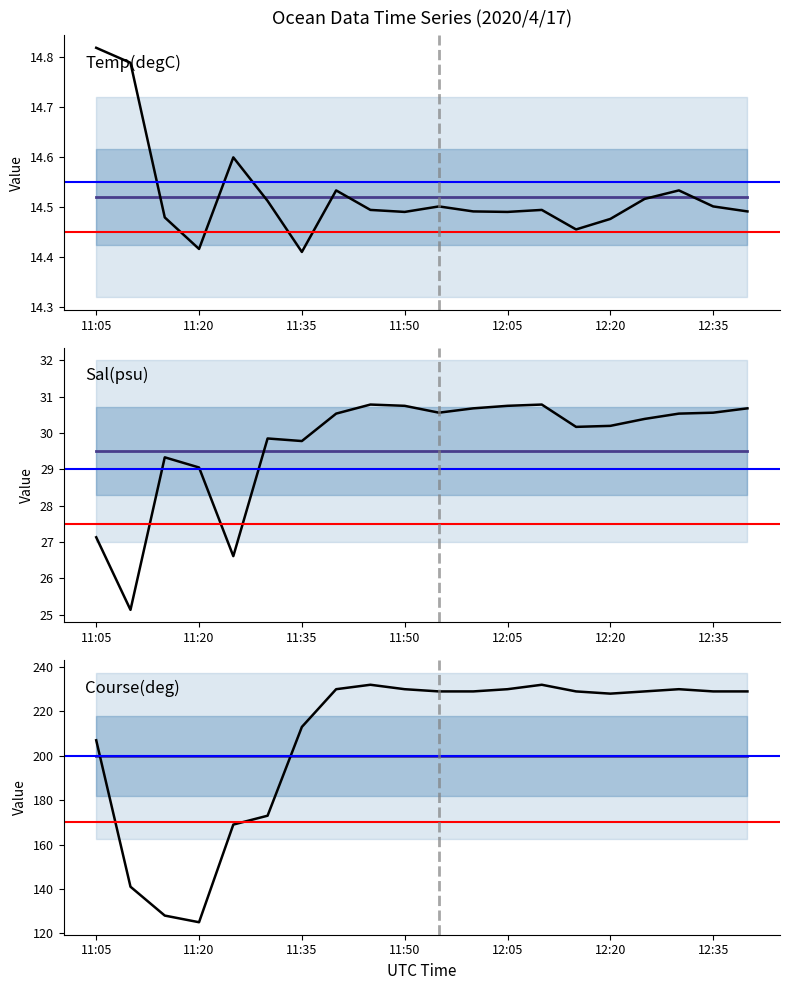

What is the difference between the highest and lowest values at 11:50?

215.5